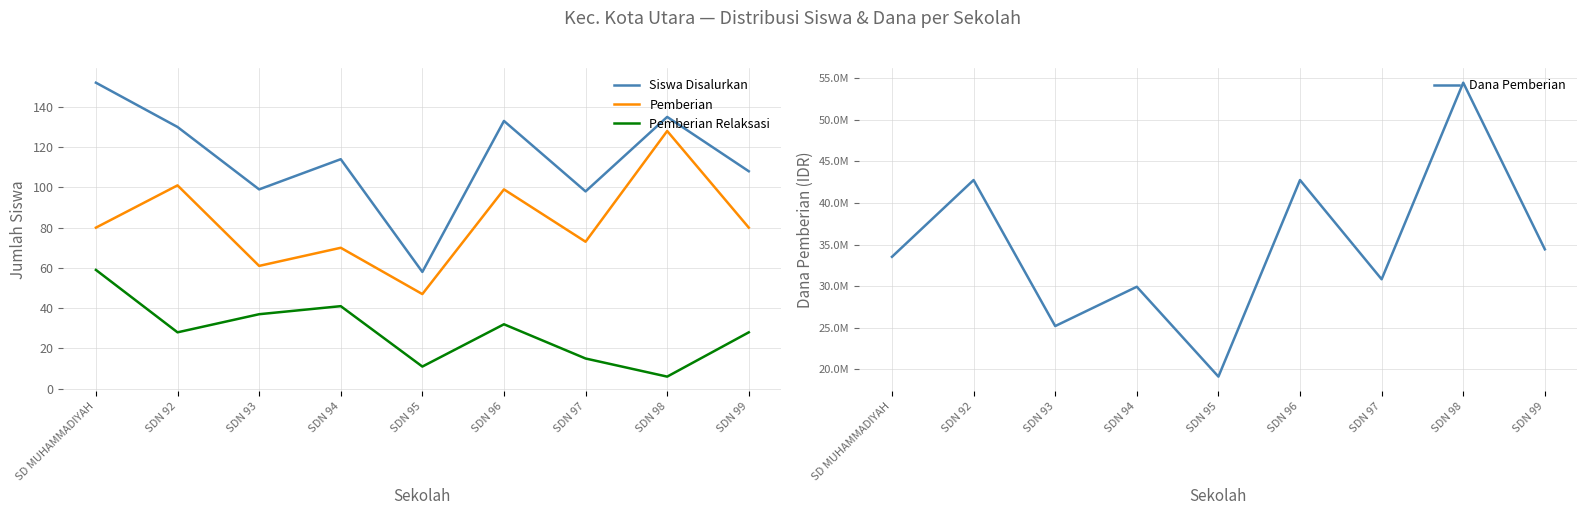

Which has a higher value, SD MUHAMMADIYAH or SDN 99?

SD MUHAMMADIYAH